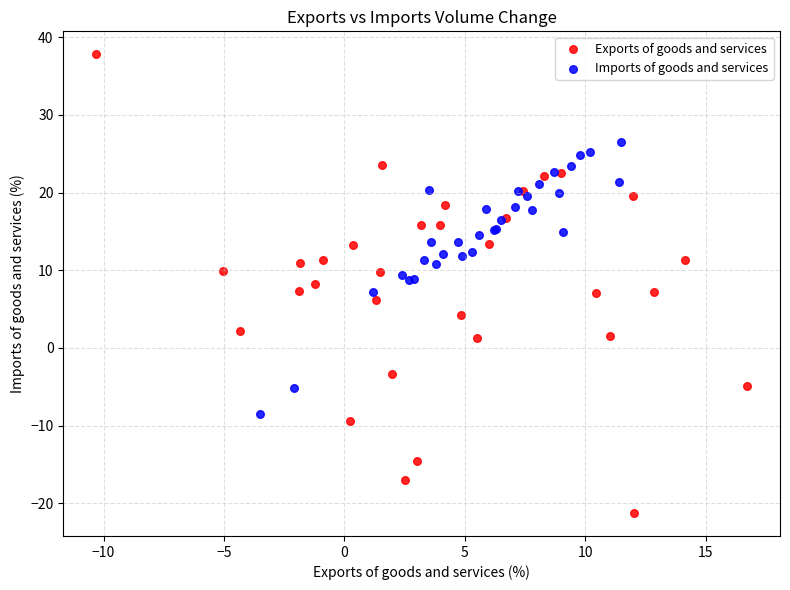

Which series reaches the minimum Y coordinate?

Exports of goods and services